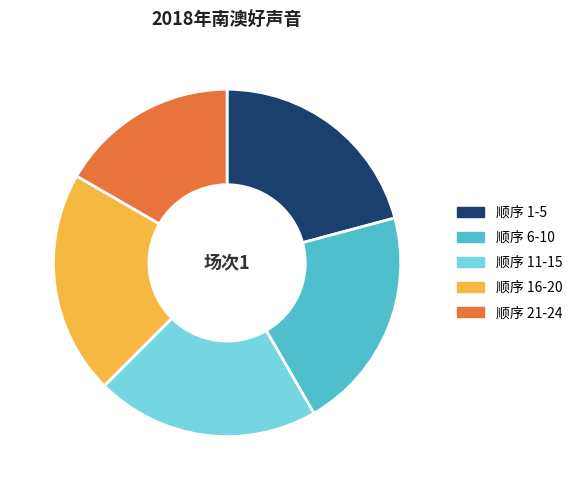

Is it true that 顺序 6-10 is 29% of the pie?

False